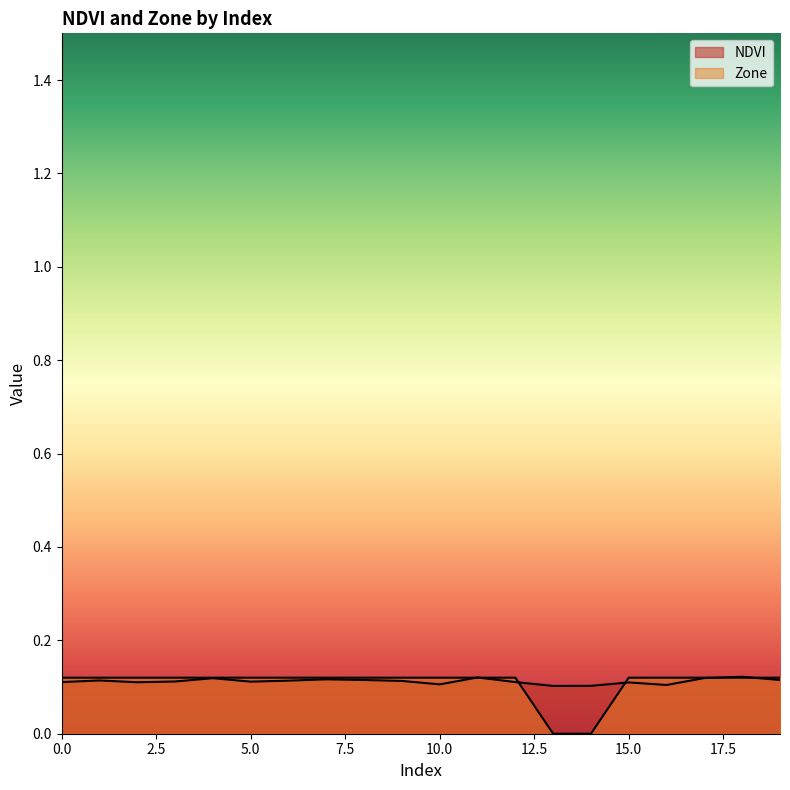

Reading left to right, list all the values displayed in this chart.

NDVI: 0.1	0.1	0.1	0.1	0.1	0.1	0.1	0.1	0.1	0.1	0.1	0.1	0.1	0.1	0.1	0.1	0.1	0.1	0.1	0.1
Zone: 0.1	0.1	0.1	0.1	0.1	0.1	0.1	0.1	0.1	0.1	0.1	0.1	0.1	0.0	0.0	0.1	0.1	0.1	0.1	0.1